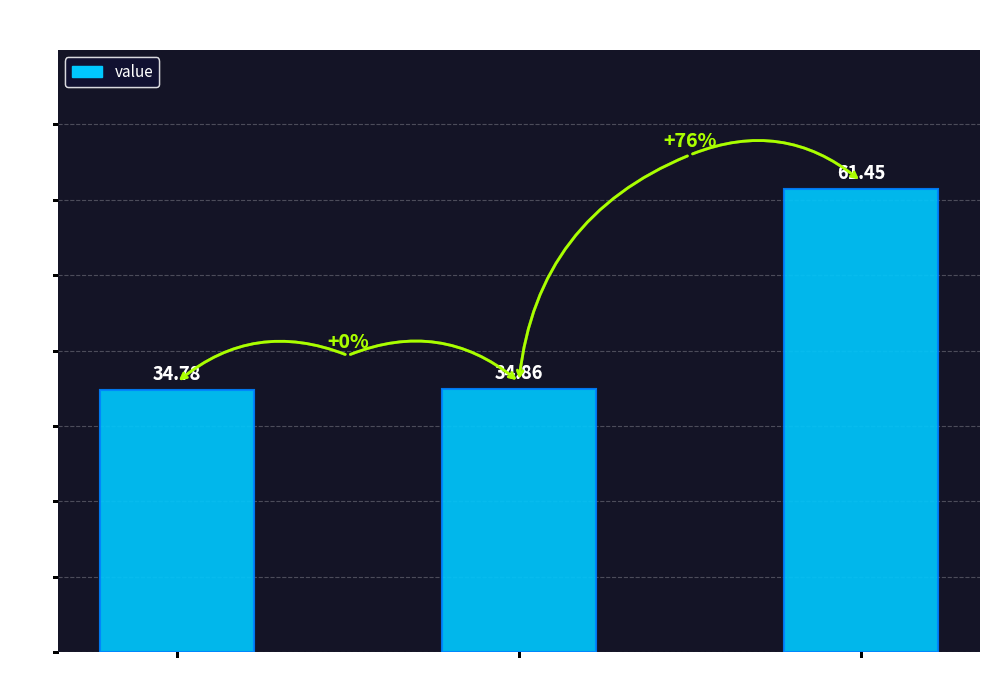

What is the maximum value shown in the chart?

61.5